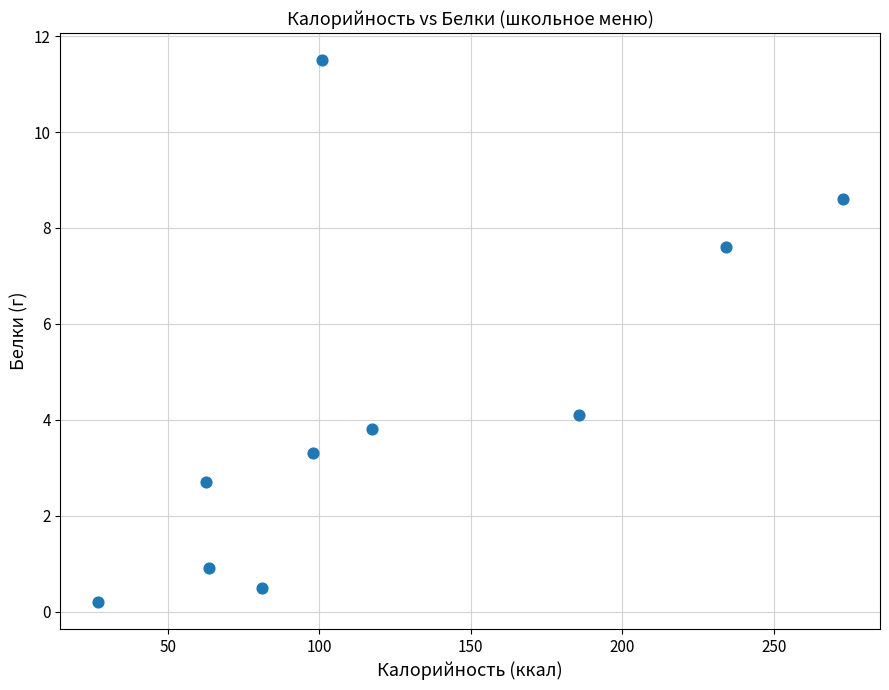

What is the average X value?

124.3